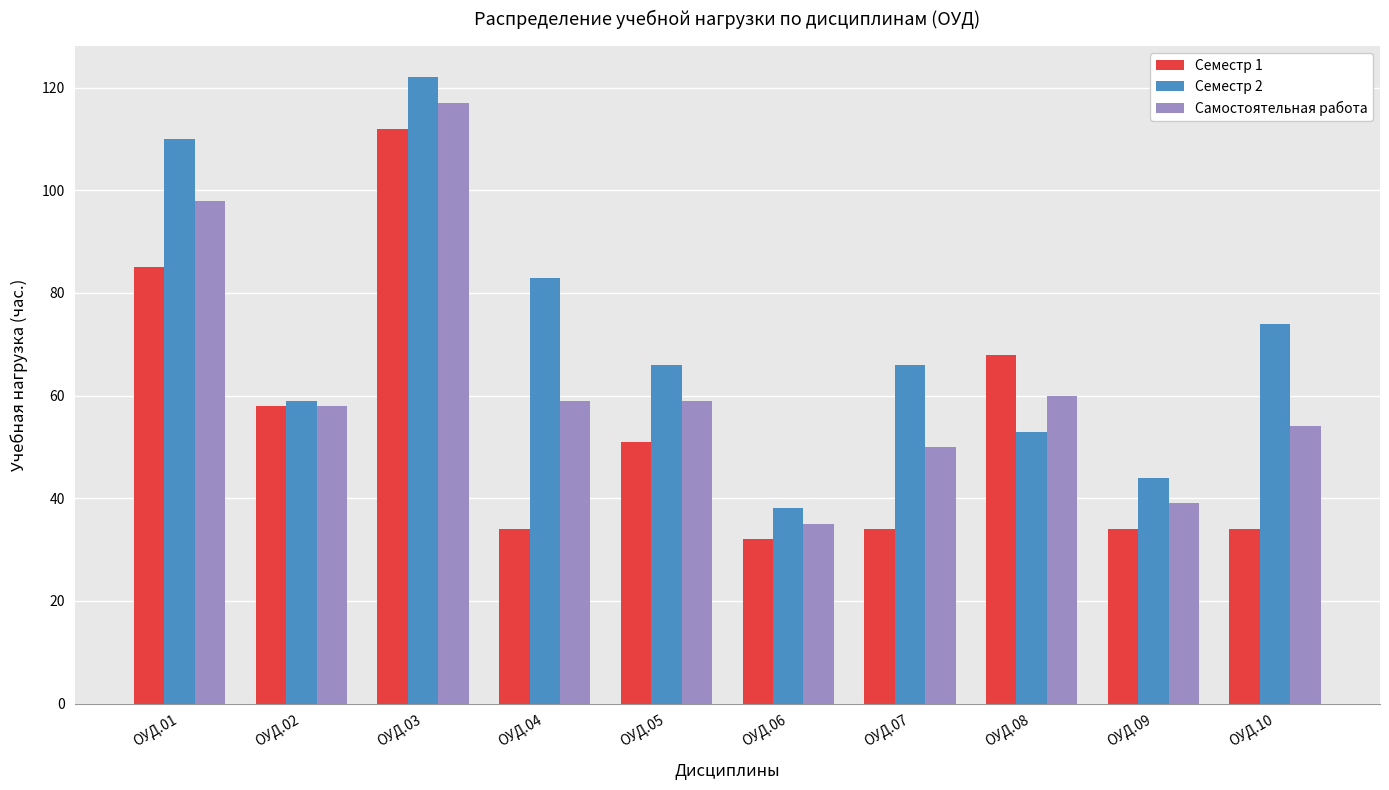

Count the number of data series in this chart.

3